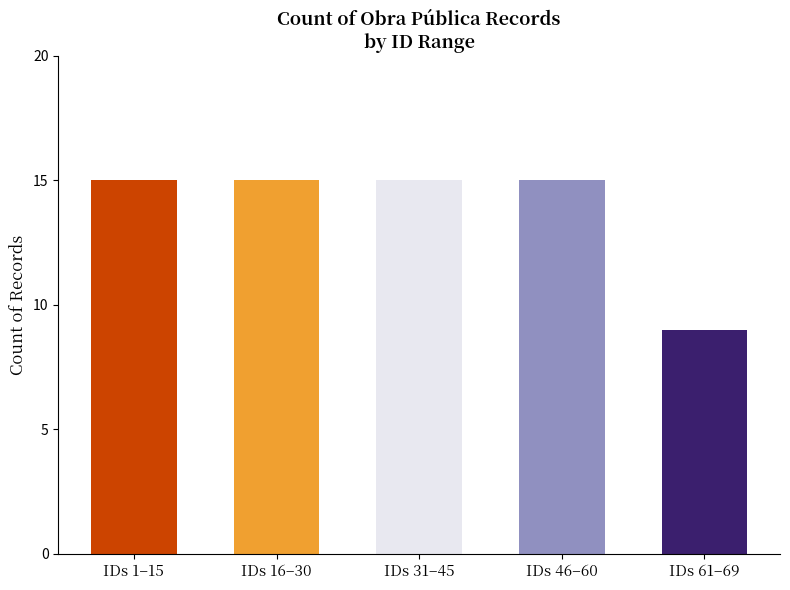

How many bars are there in total?

5